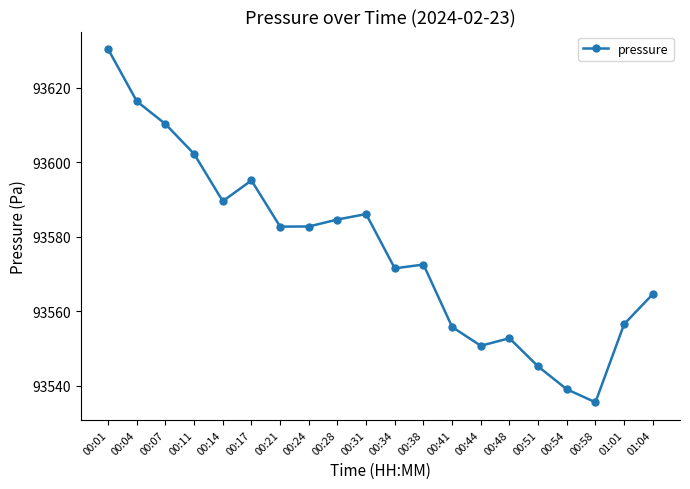

What is the difference between the second highest and second lowest values?

77.4